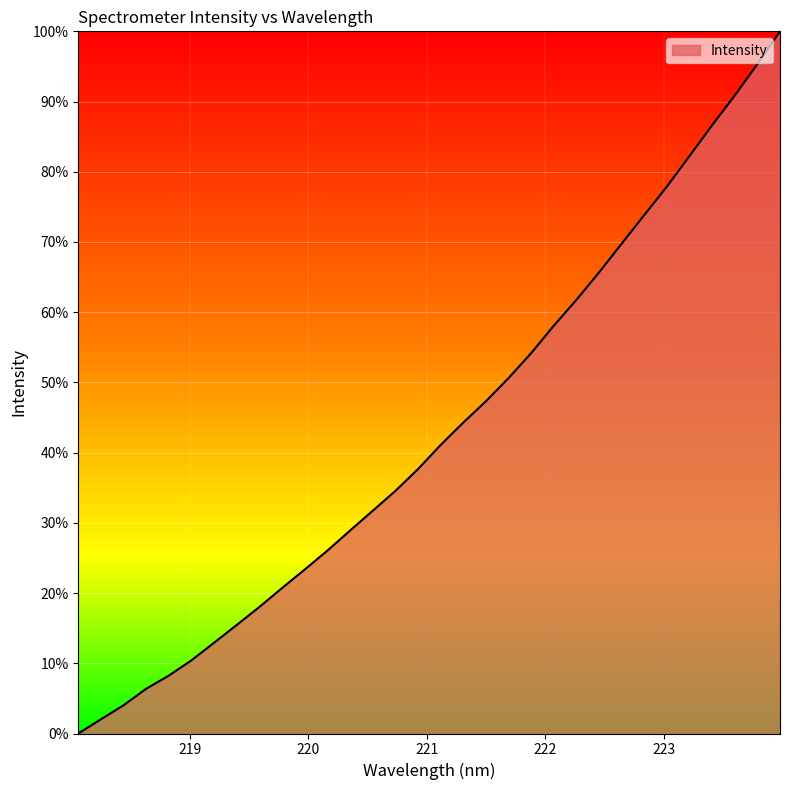

How many positive values are there?

31